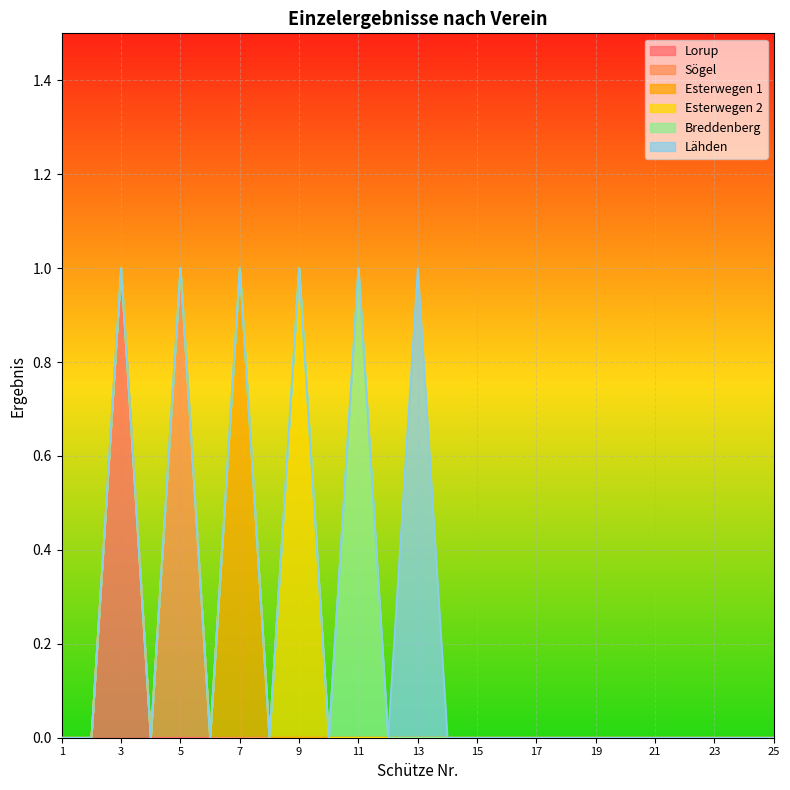

Rank the series at 2 from lowest to highest value.

Lorup, Sögel, Esterwegen 1, Esterwegen 2, Breddenberg, Lähden